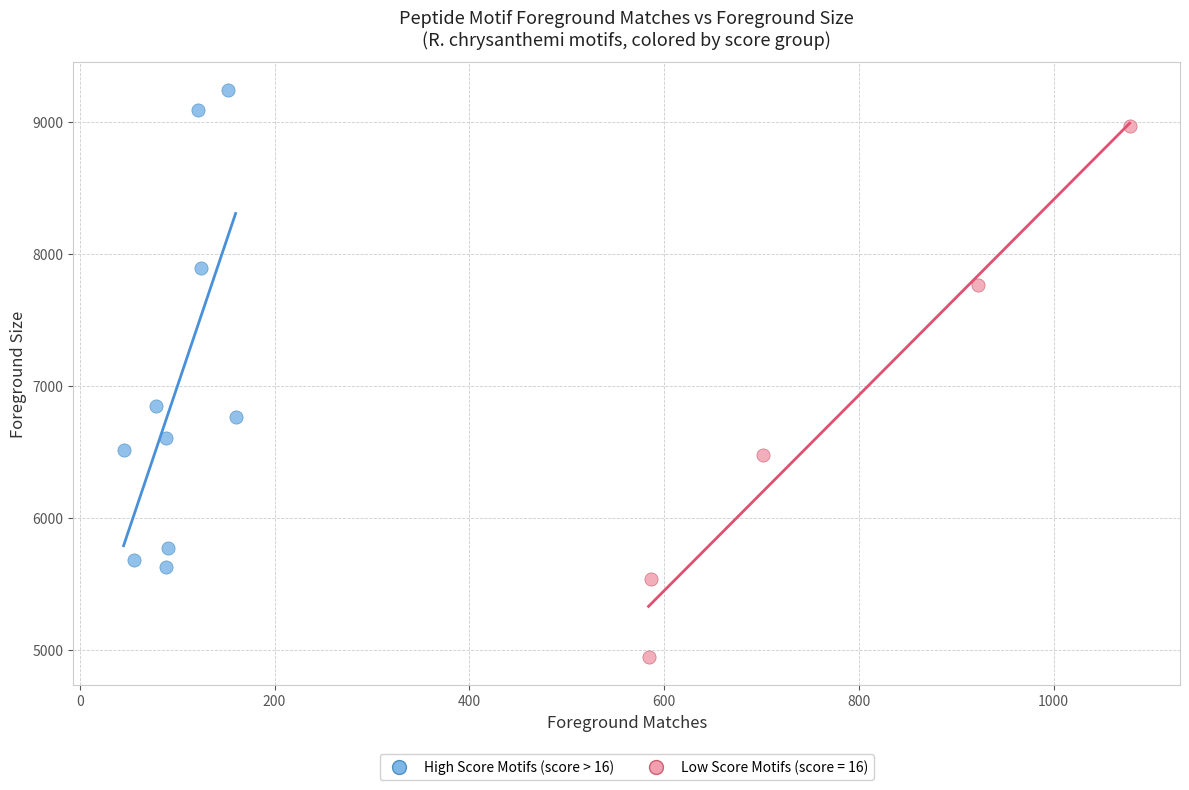

Which series reaches the minimum Y coordinate?

Low Score Motifs (score = 16)